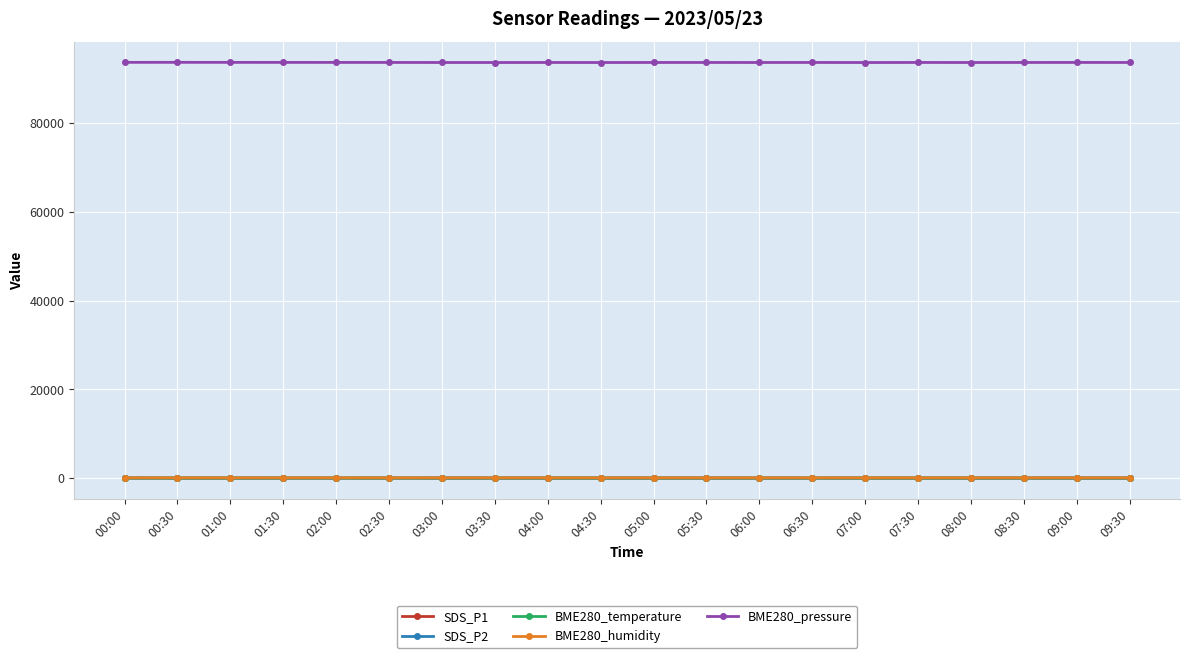

True or false: SDS_P2 has more than 0 points higher than both neighbors.

True